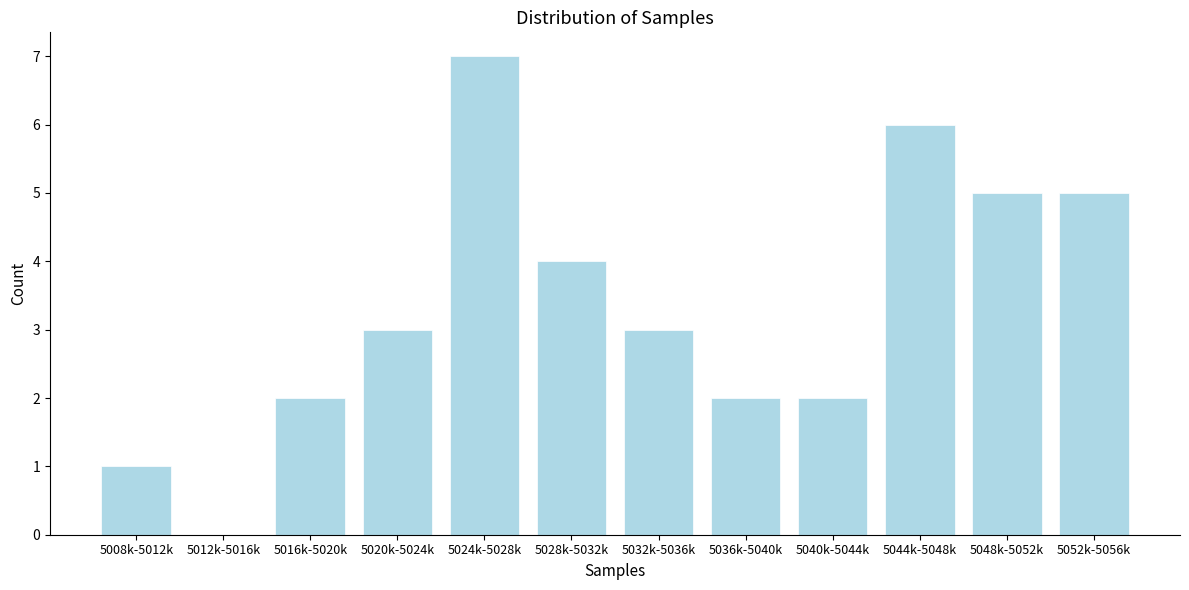

Reading left to right, list all the values displayed in this chart.

5008k-5012k=1	5012k-5016k=0	5016k-5020k=2	5020k-5024k=3	5024k-5028k=7	5028k-5032k=4	5032k-5036k=3	5036k-5040k=2	5040k-5044k=2	5044k-5048k=6	5048k-5052k=5	5052k-5056k=5